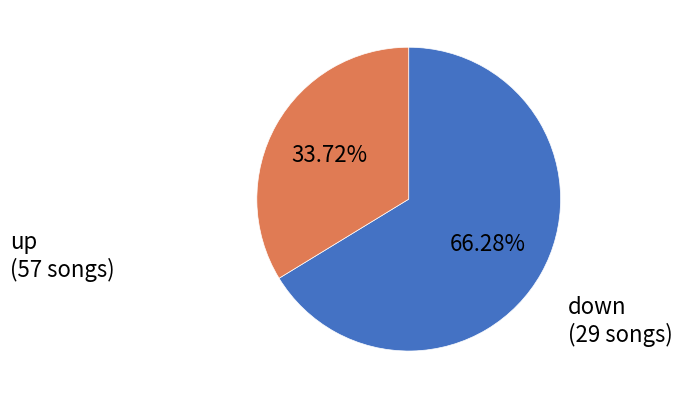

Is there a majority slice in this chart?

Yes